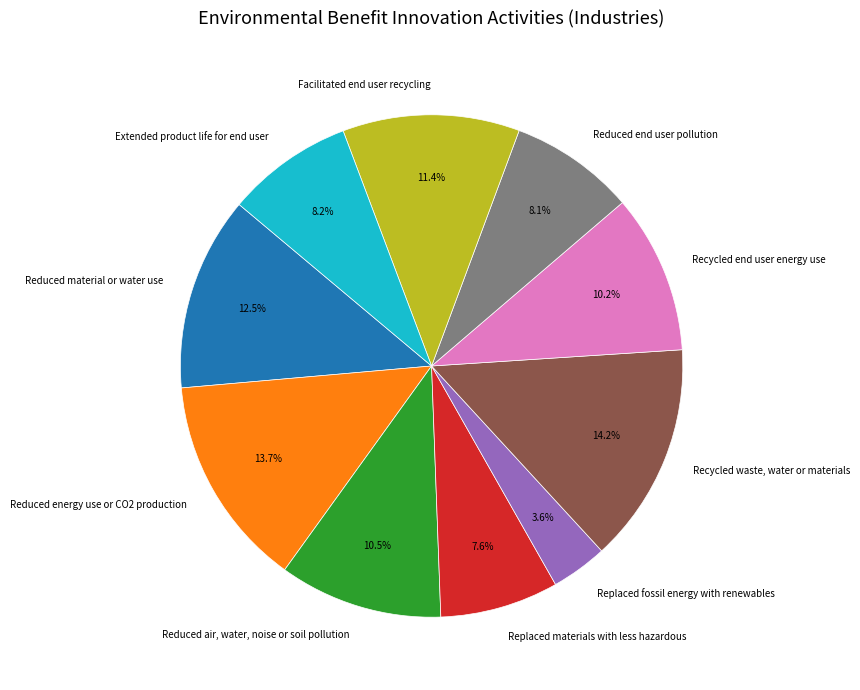

To the nearest percent, what is the average slice percentage?

10%